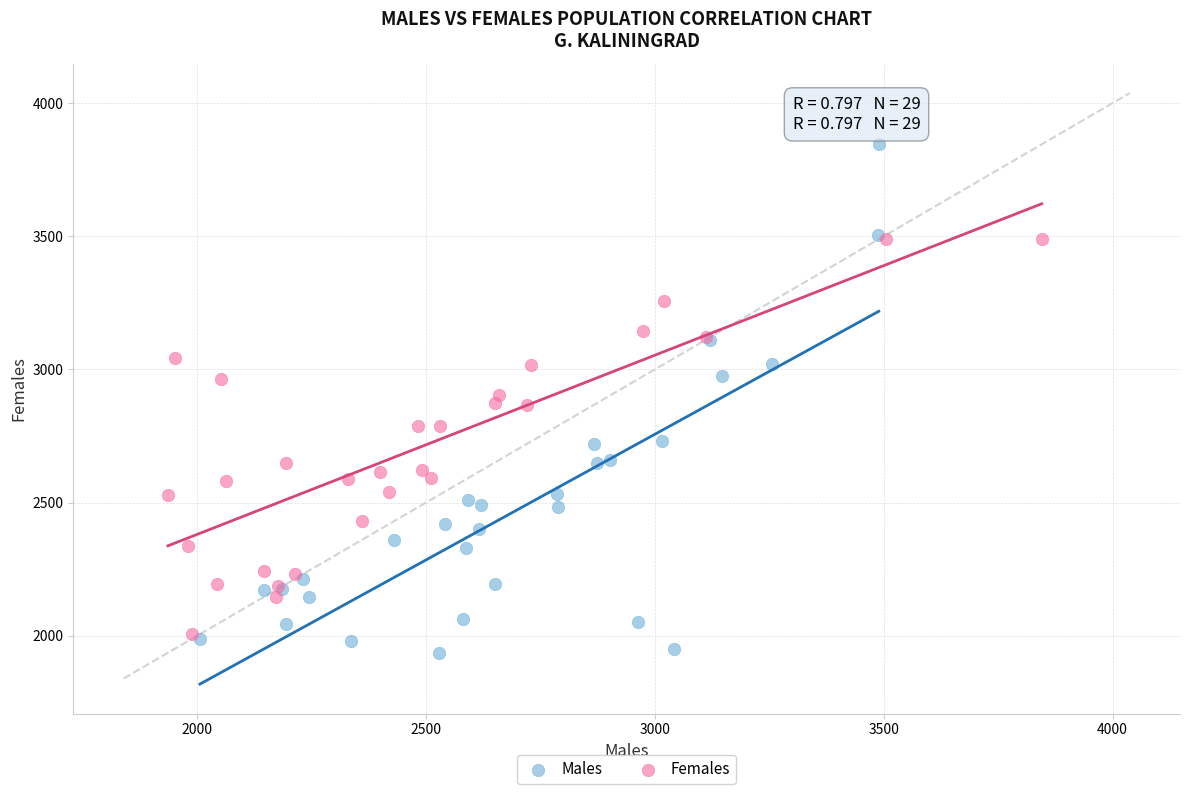

Which series has the largest Y range (max minus min)?

Males